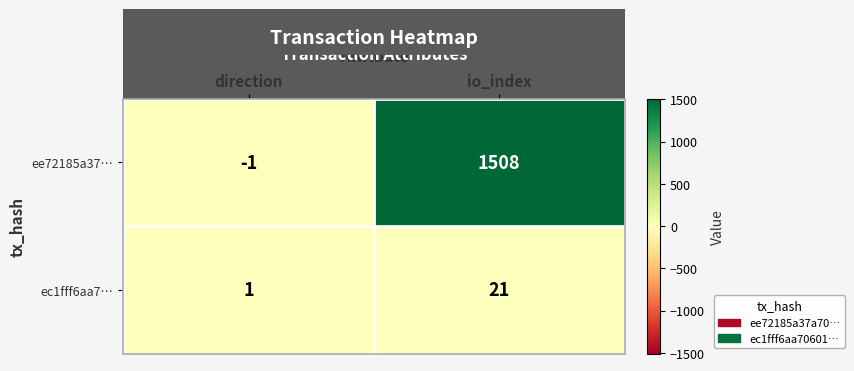

How many positive values does the ee72185a37… series have?

1